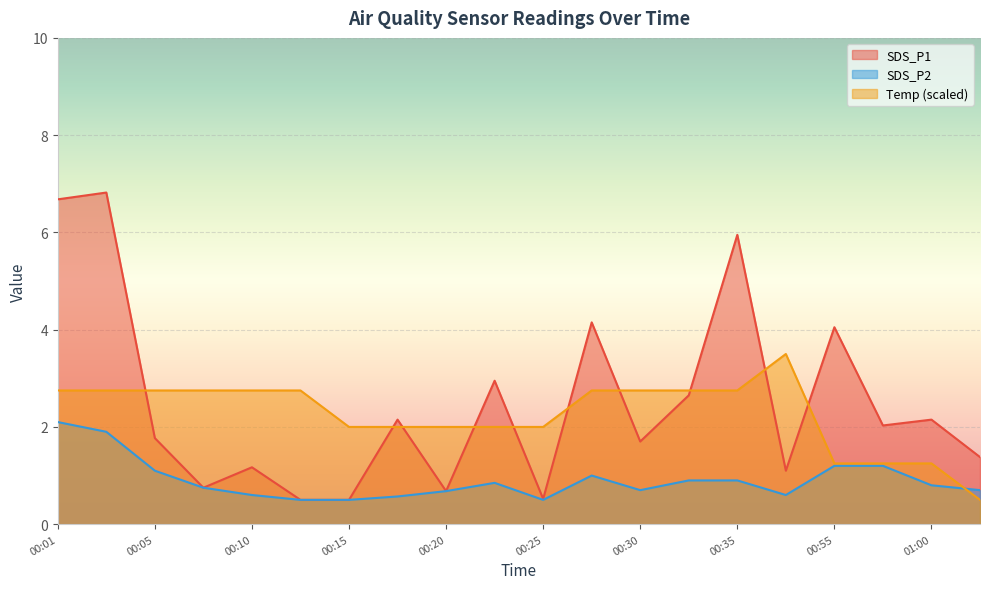

What is the sum of the SDS_P2 values at 00:10 and 00:22?

1.4